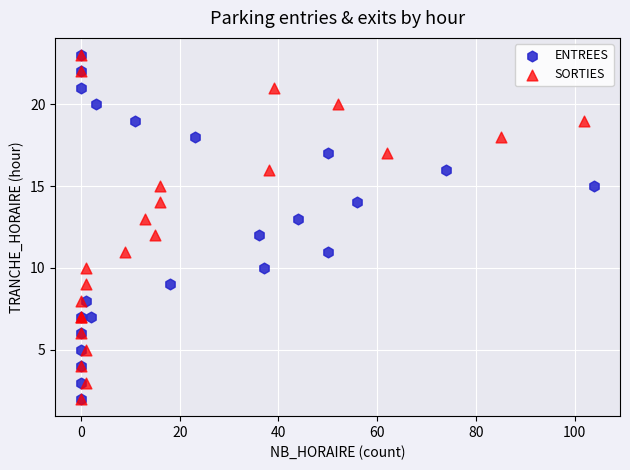

What are all the series names shown in the legend?

ENTREES, SORTIES